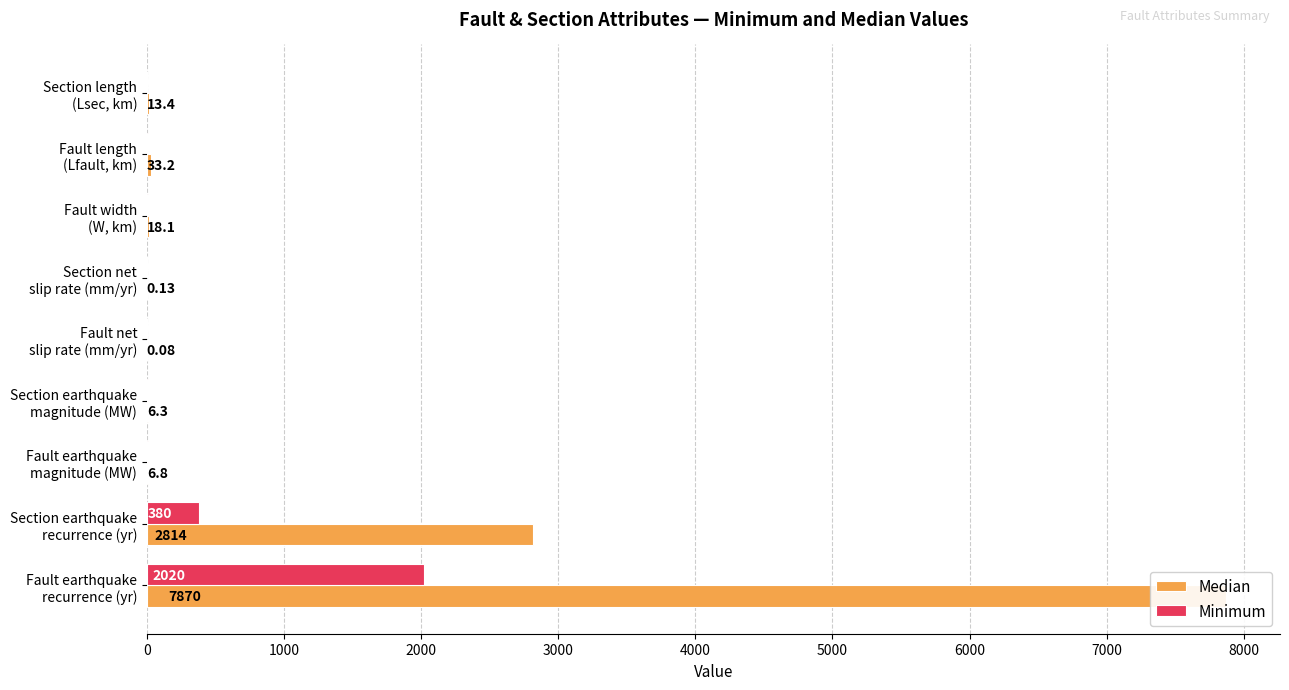

How many groups of bars are there?

9